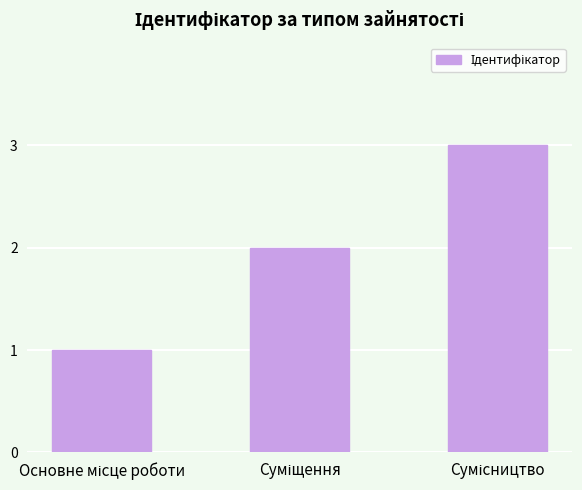

What is the average value?

2